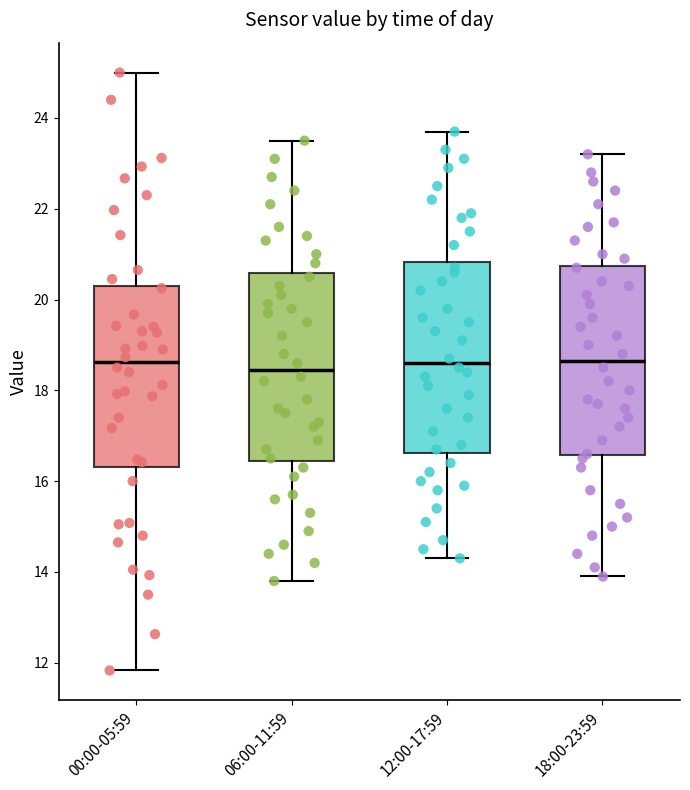

Reading left to right, read every box against the y-axis: the position of its median line, the range the box covers, and the ends of its whiskers. The values are not printed on the chart, so give them approximately, as read against the axis.

00:00-05:59: median 18.6, box 16.4 to 20.4, whiskers 11.8 to 25.0
06:00-11:59: median 18.4, box 16.4 to 20.6, whiskers 13.8 to 23.6
12:00-17:59: median 18.6, box 16.6 to 20.8, whiskers 14.4 to 23.8
18:00-23:59: median 18.6, box 16.6 to 20.8, whiskers 14.0 to 23.2